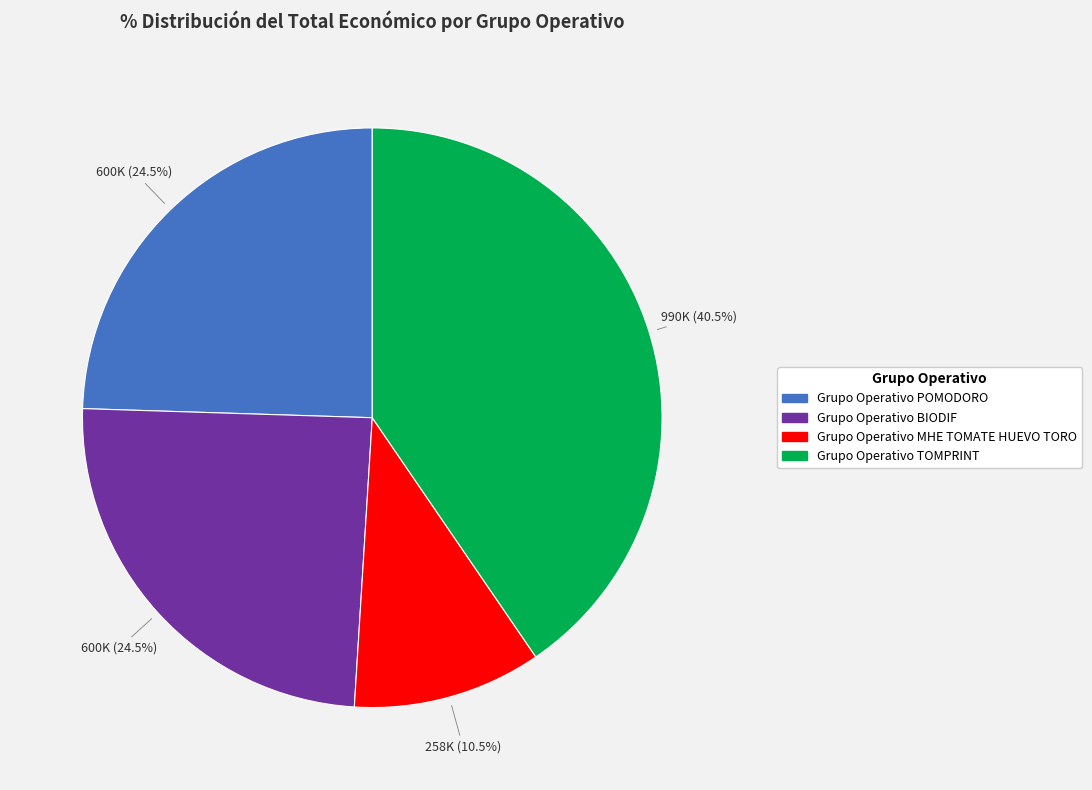

Is there any slice that represents more than half of the pie?

No